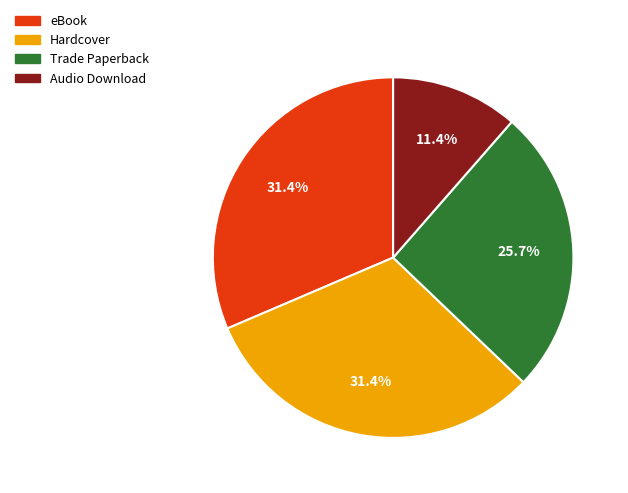

Which category has the smallest portion of the pie?

Audio Download